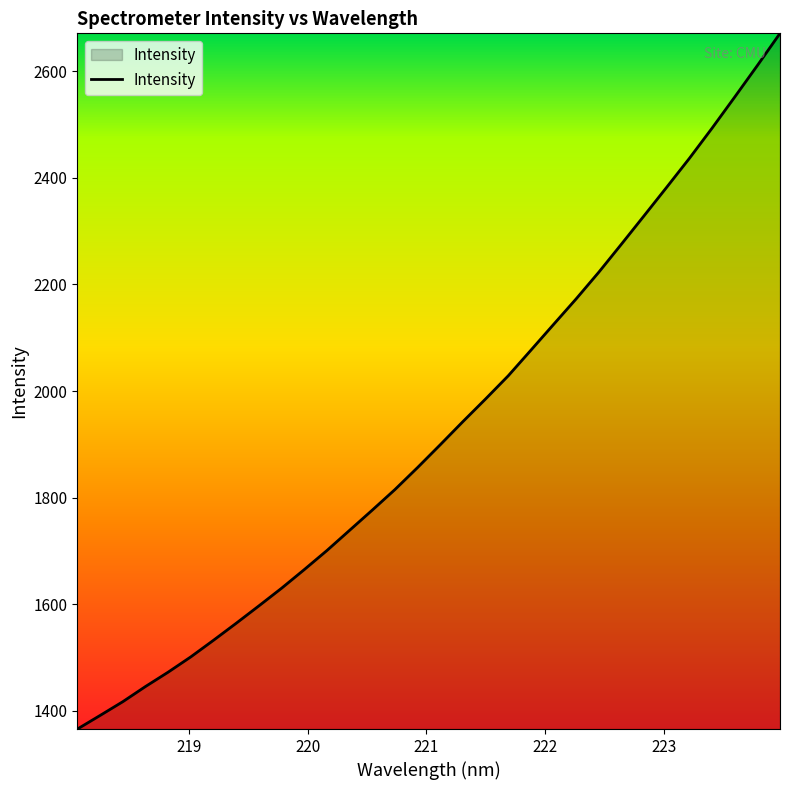

True or false: there are more than 2 points higher than both neighbors.

False